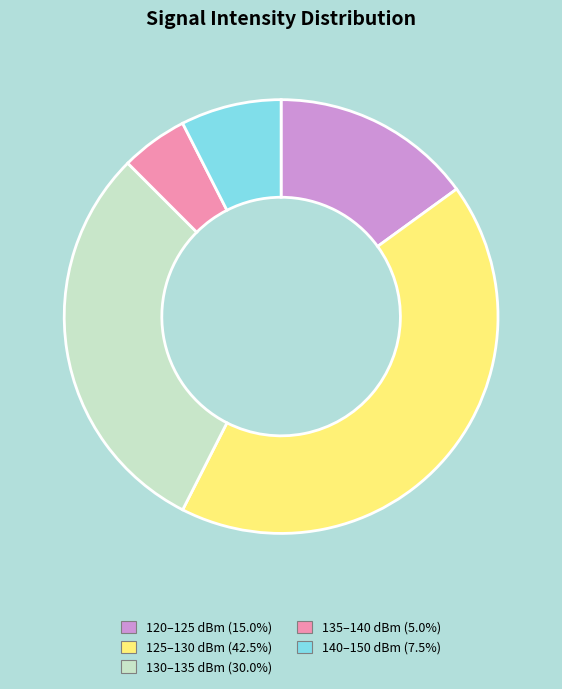

Is there any slice that represents more than half of the pie?

No